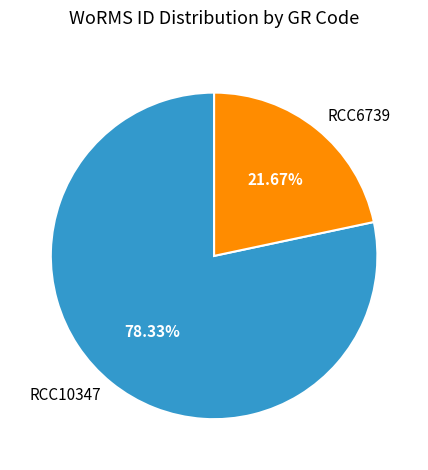

True or false: RCC6739 accounts for 11% of the total.

False